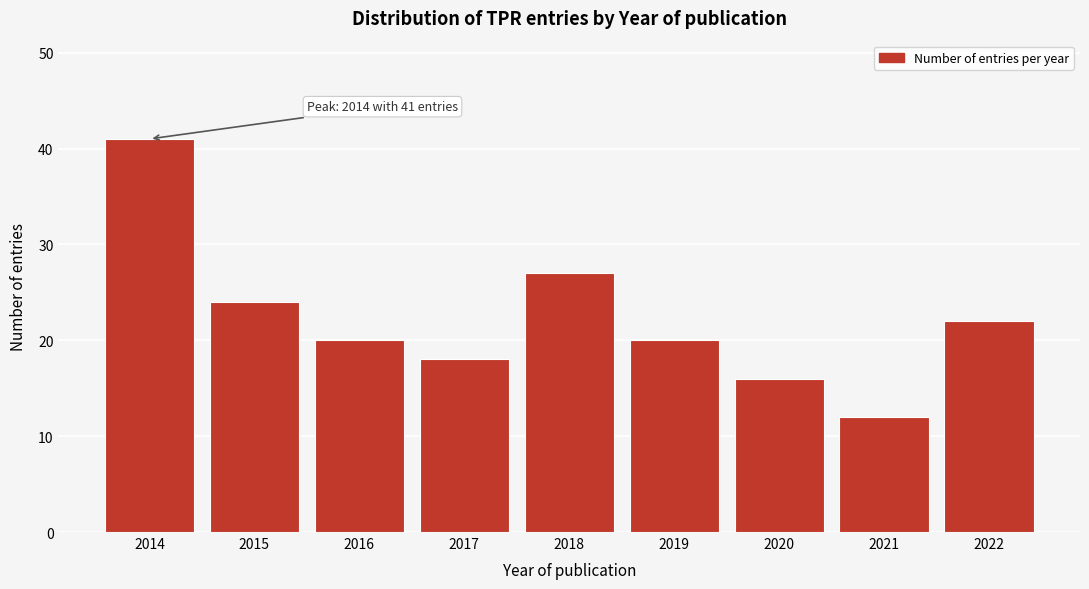

Reading left to right, list all the values displayed in this chart.

2014=41	2015=24	2016=20	2017=18	2018=27	2019=20	2020=16	2021=12	2022=22